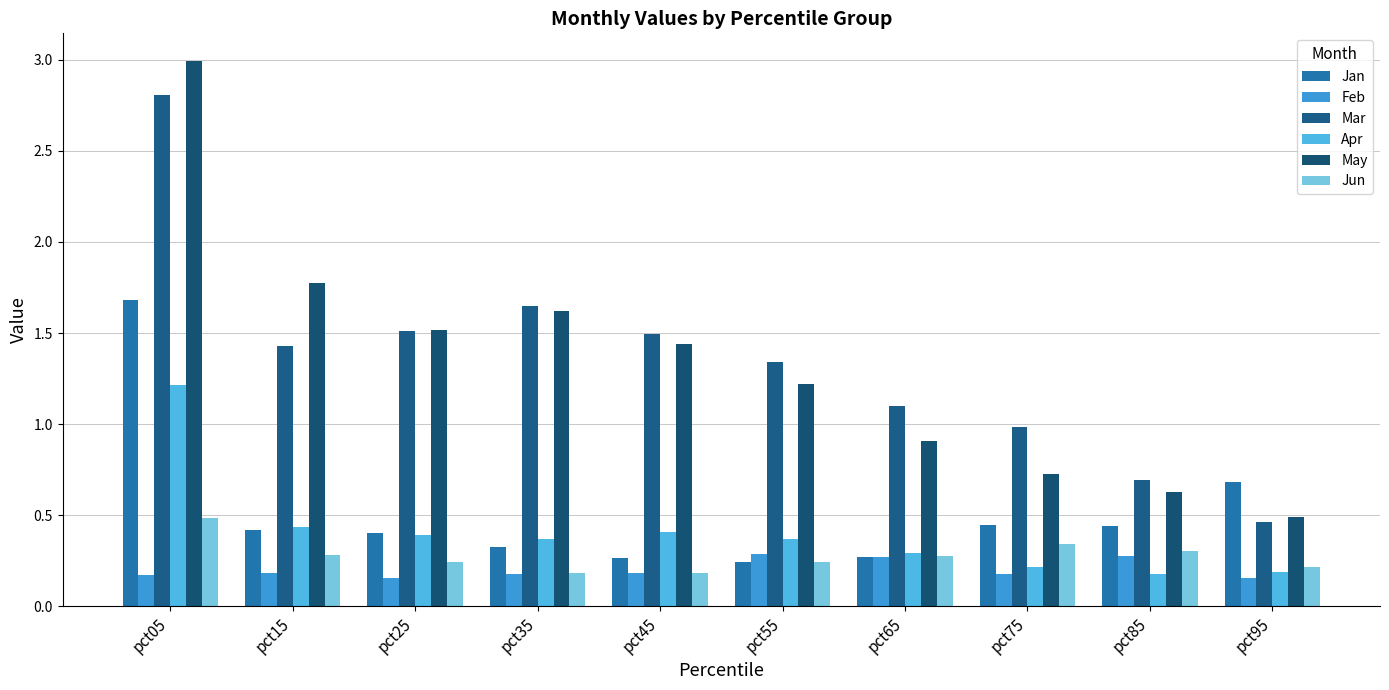

At pct05, list the series in order from smallest to largest.

Feb, Jun, Apr, Jan, Mar, May